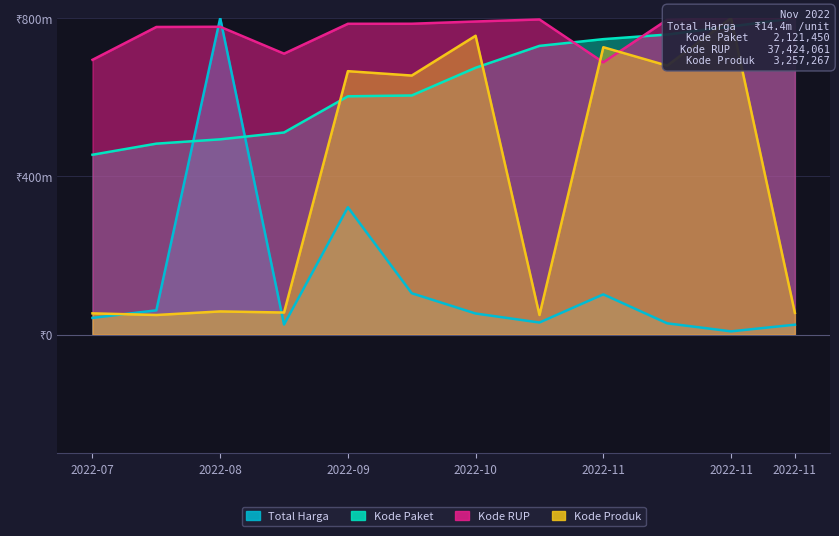

Which series changed the most between 2022-07 and 2022-08-10?

Kode RUP